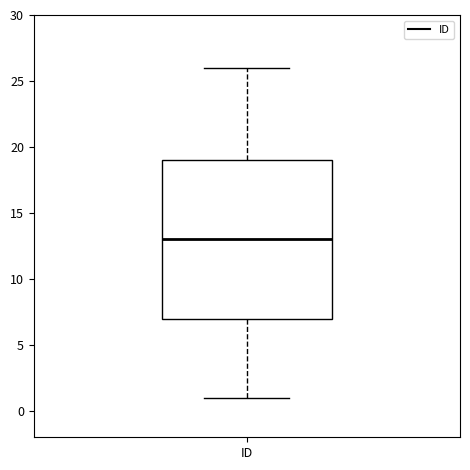

Where does the lower whisker of the box for ID end on the y-axis? The values are not printed on the chart, so give them approximately, as read against the axis.

1